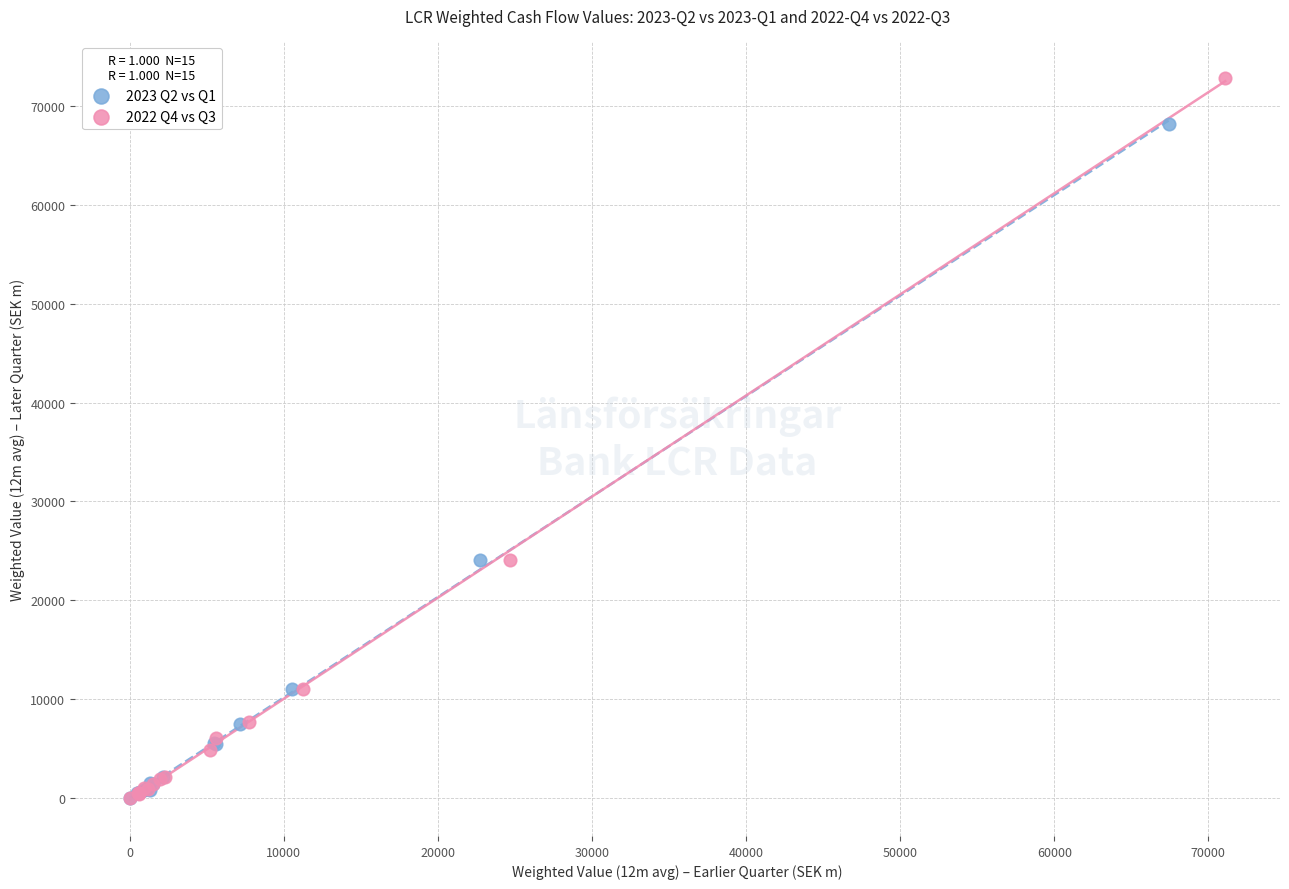

Which series has the largest Y range (max minus min)?

2022 Q4 vs Q3